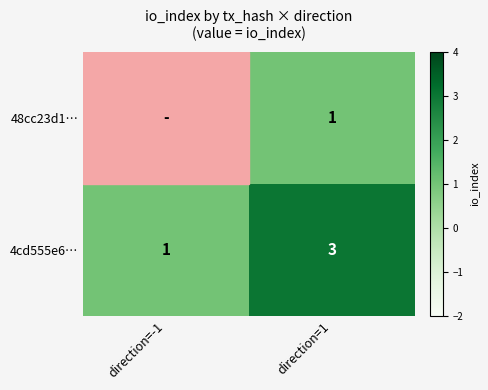

True or false: 4cd555e6… has a value of 2 at direction=1.

False